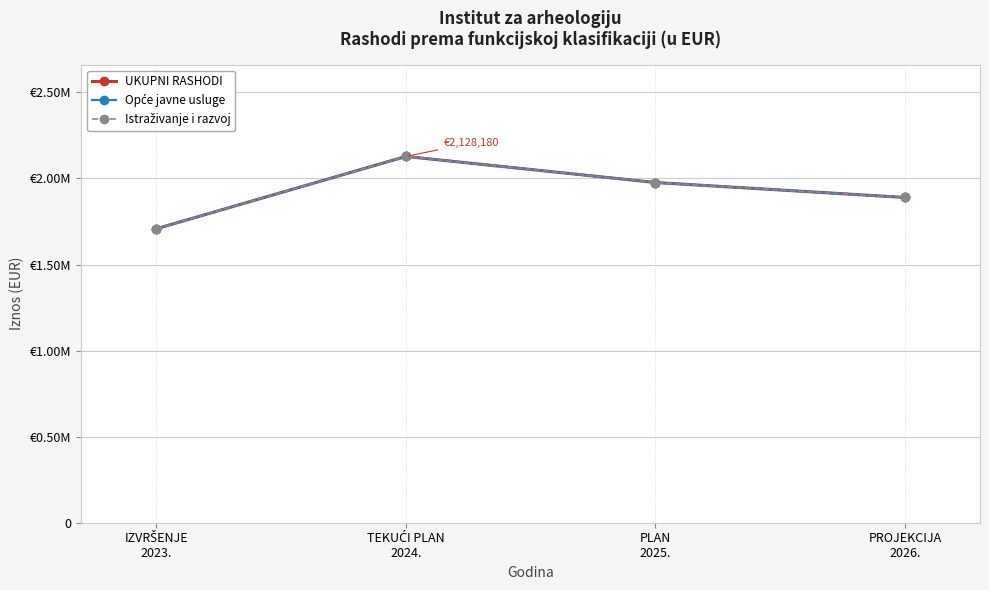

Is this an area chart (filled region under the line)?

No